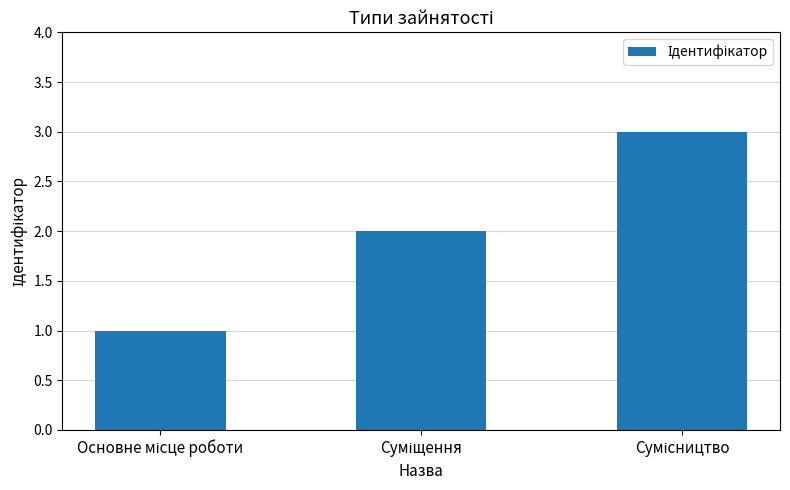

Count the values in the range 1 to 3.

3